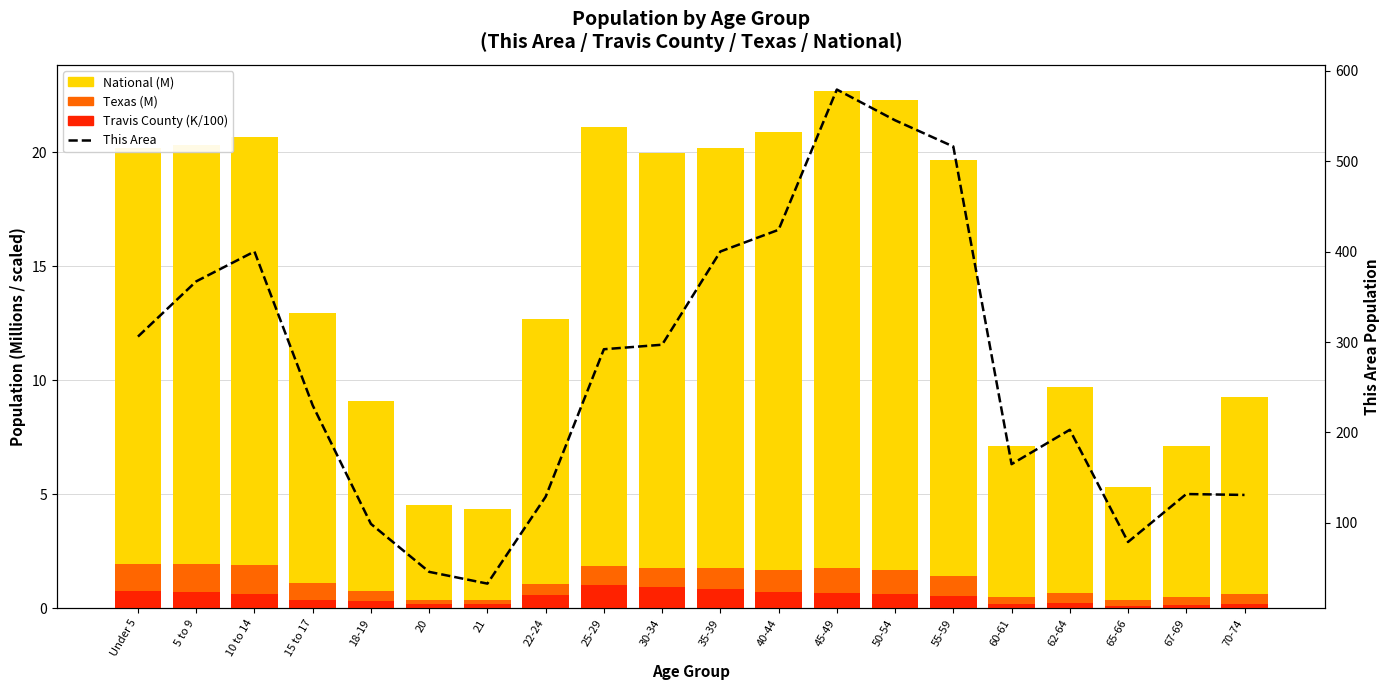

What is the value of the Travis County (Thousands/100) bar at the 4th from the left?

0.4